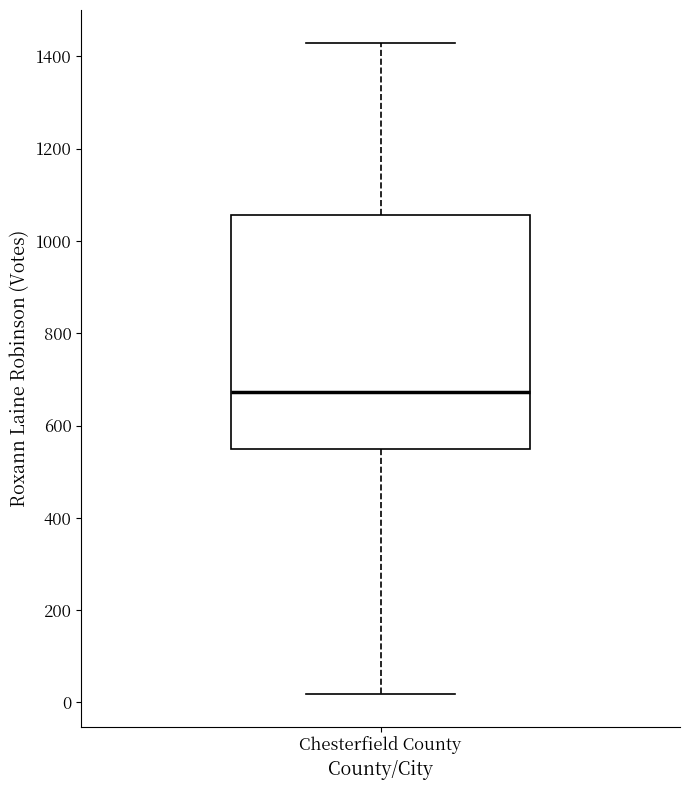

Read this box plot against the y-axis: the position of the median line, the range covered by the box, and the ends of both whiskers. The values are not printed on the chart, so give them approximately, as read against the axis.

median 680, box 540 to 1060, whiskers 20 to 1440